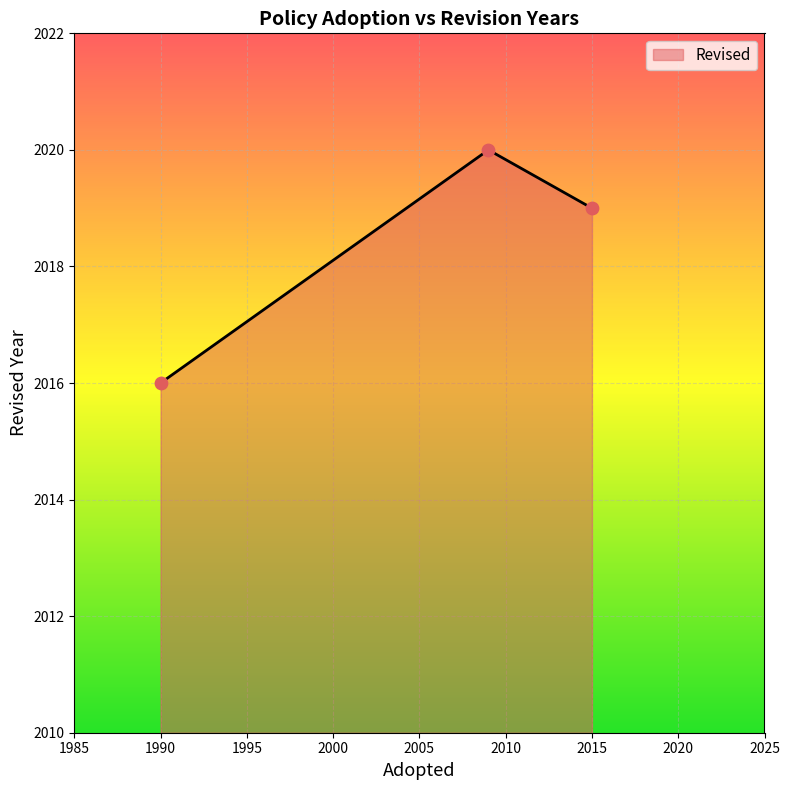

What is the difference between the maximum and minimum values?

4